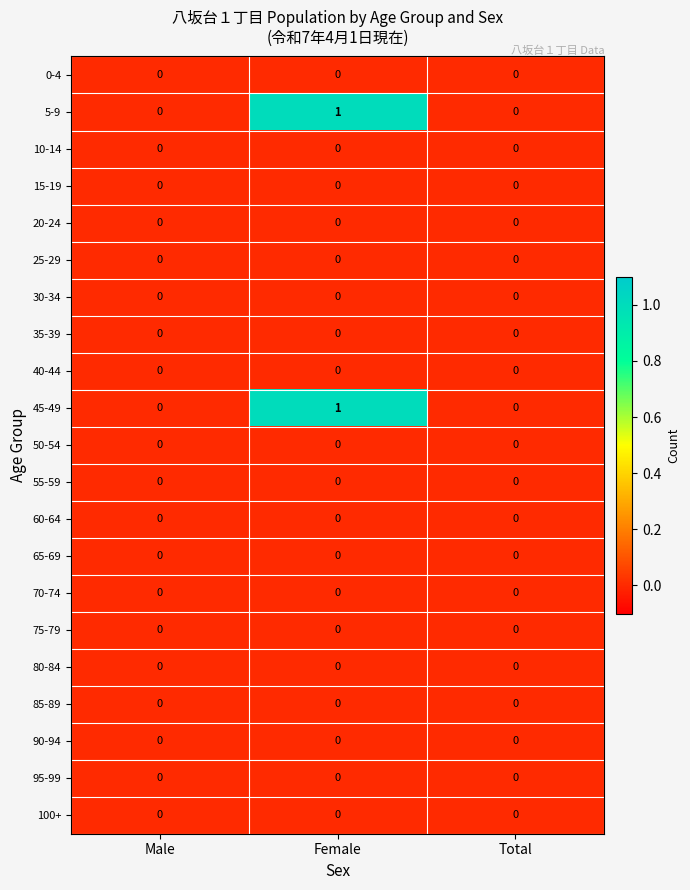

At which category is the sum across all series the highest?

Female